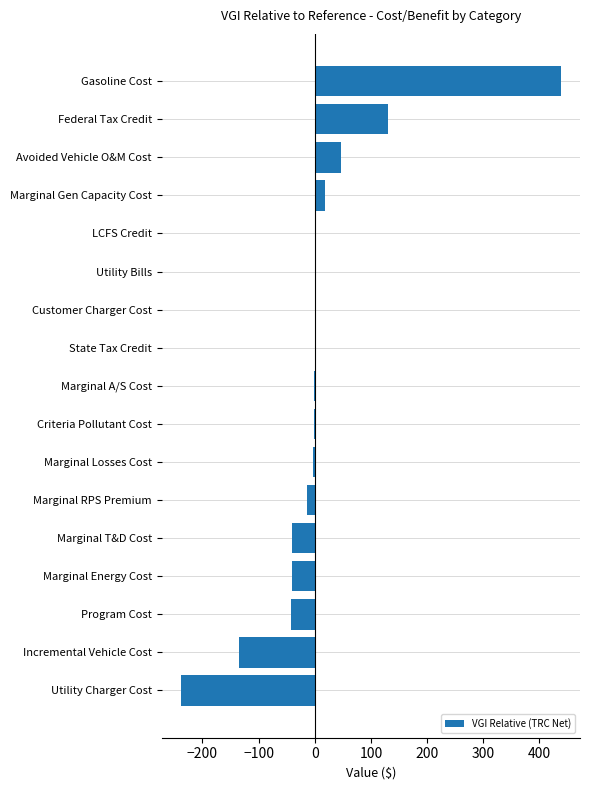

Which label corresponds to the largest value in the chart?

Gasoline Cost